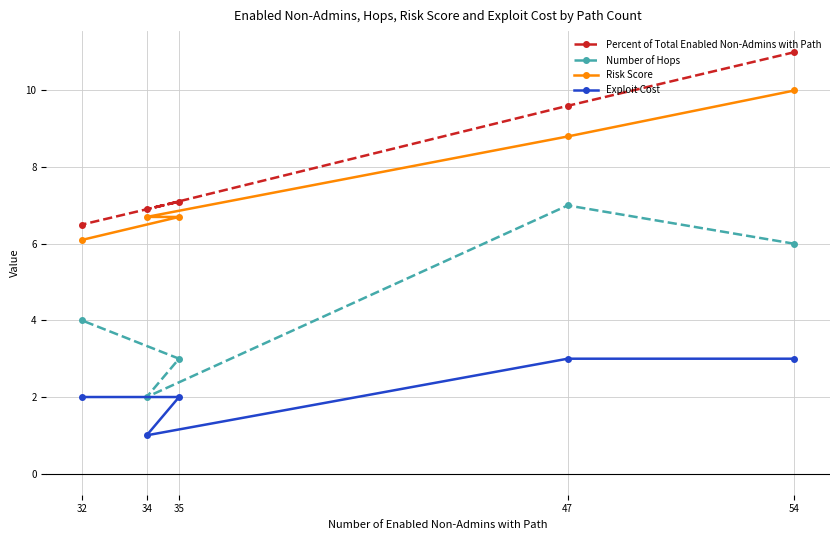

How many lines are shown in the chart?

4